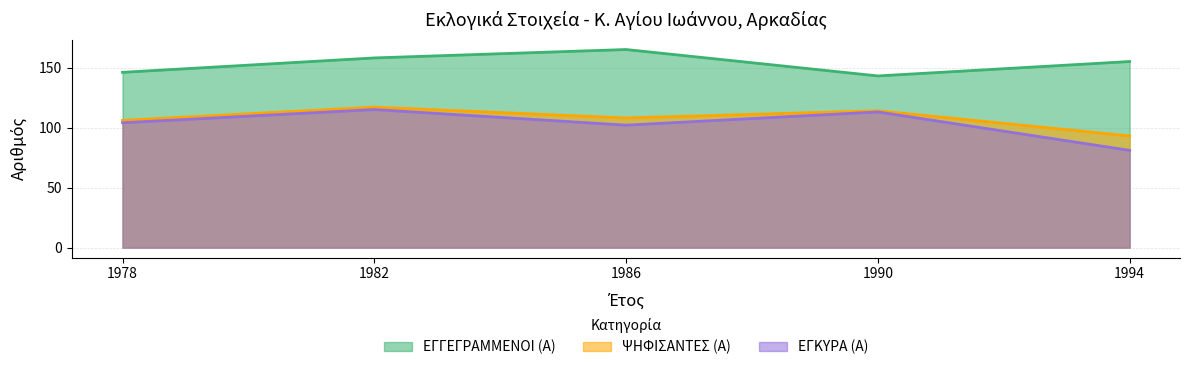

What is the average value of the ΕΓΚΥΡΑ (Α) series?

103